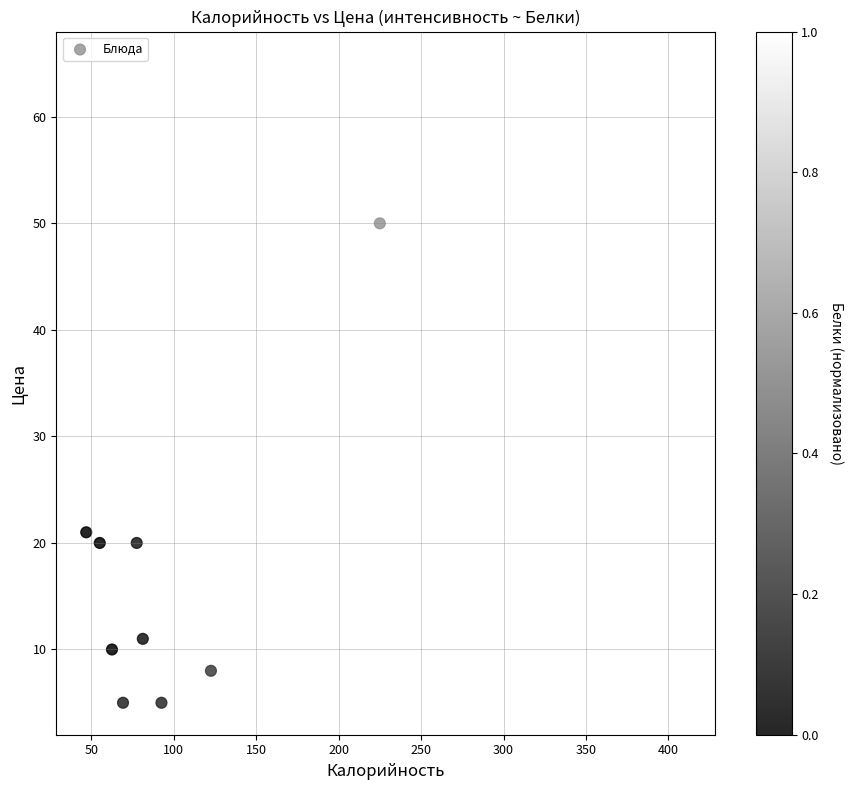

What Y value in the scatter plot is closest to 35?

21